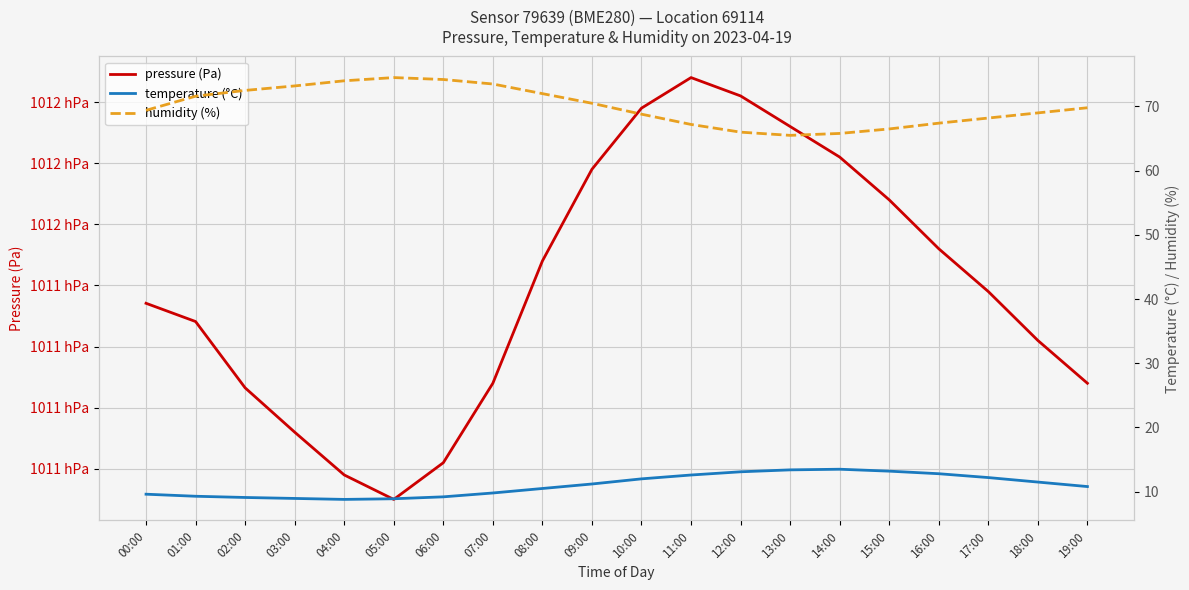

True or false: pressure (Pa) and temperature (°C) cross at least once.

False